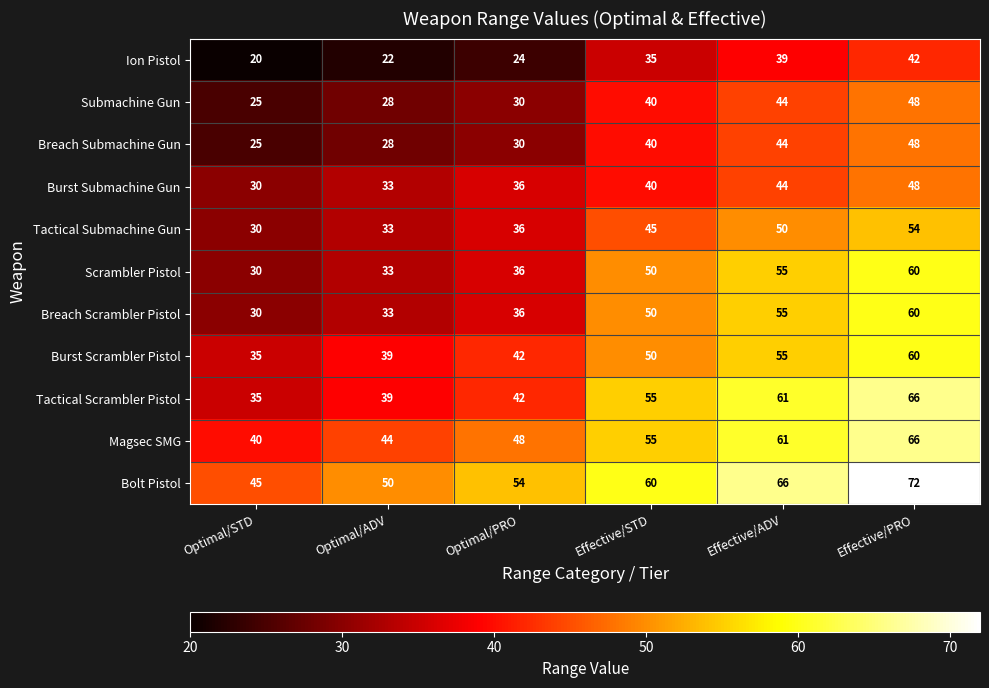

What is the greatest value displayed?

72